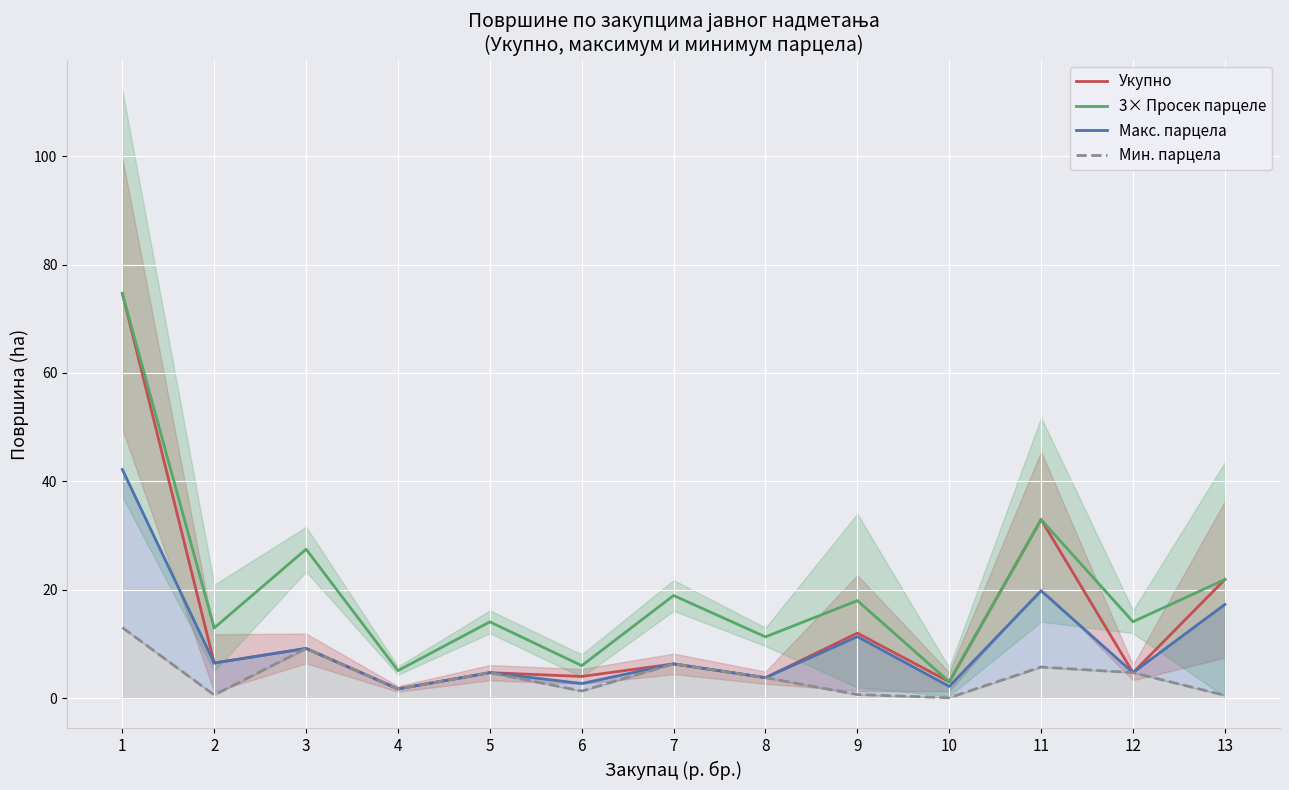

At which category is the sum across all series the highest?

1